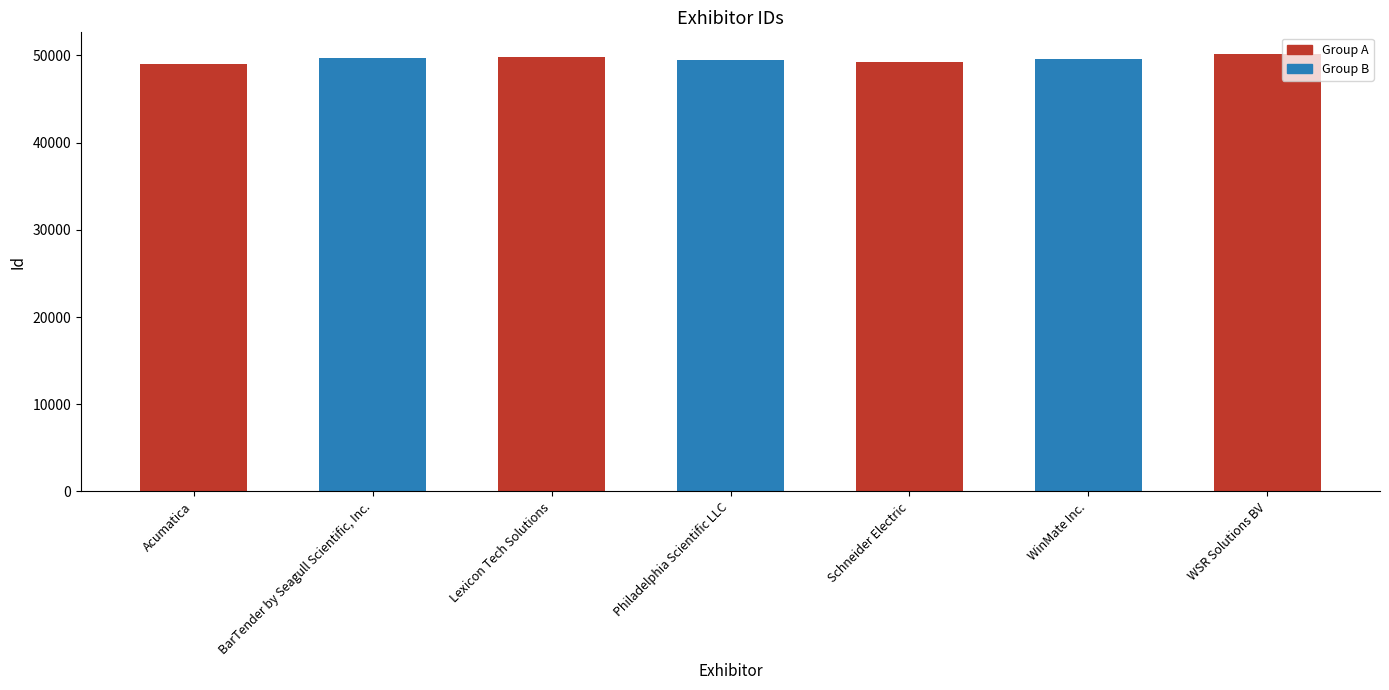

Reading left to right, transcribe all the data shown in this chart.

Acumatica=49038	BarTender by Seagull Scientific, Inc.=49734	Lexicon Tech Solutions=49858	Philadelphia Scientific LLC=49459	Schneider Electric=49295	WinMate Inc.=49547	WSR Solutions BV=50148